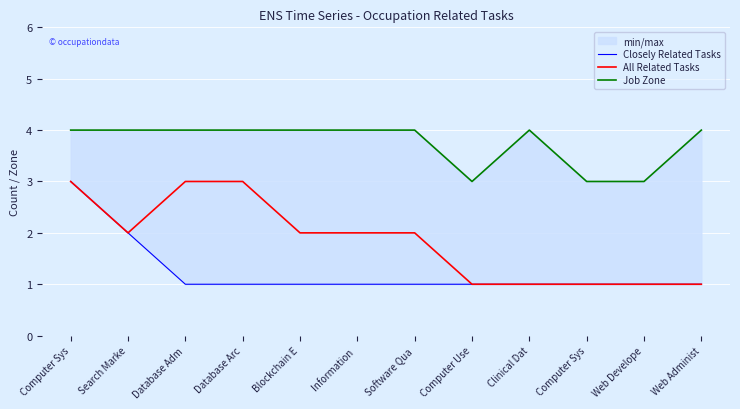

What is the sum of the Closely Related Tasks values at Information  and Computer Sys?

2